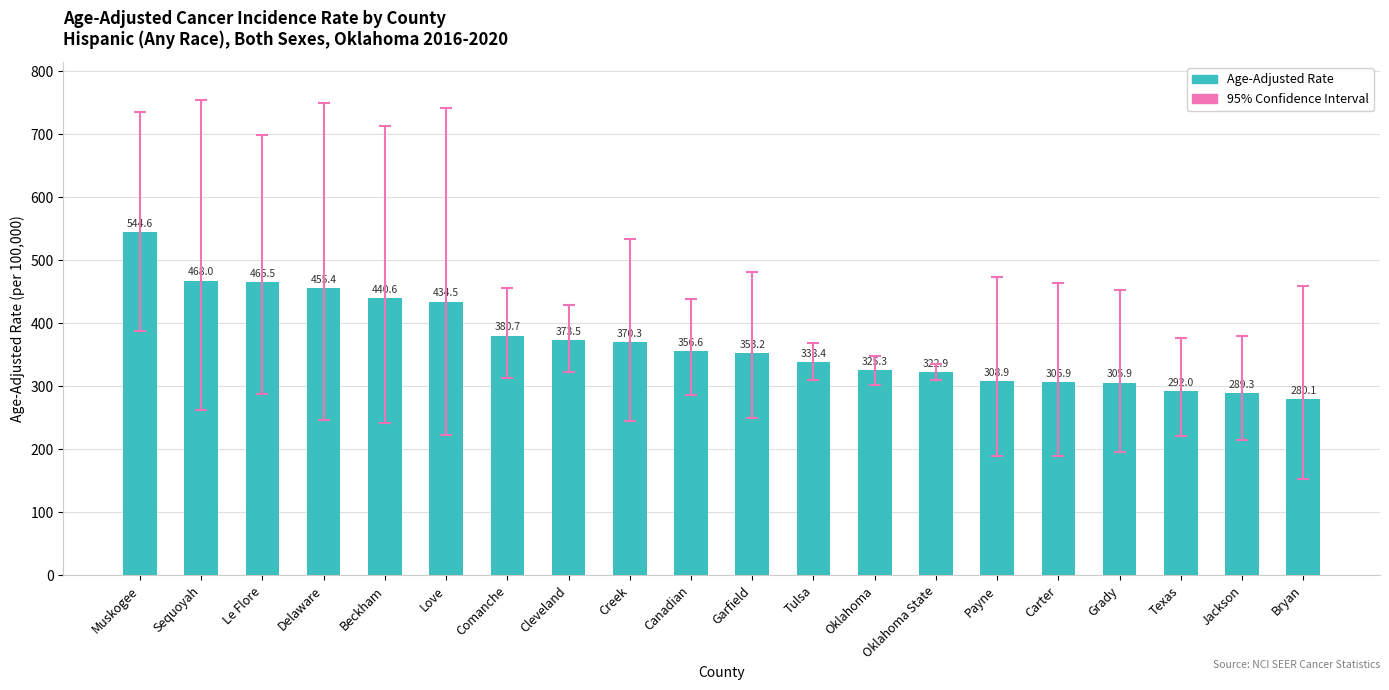

Reading left to right, extract all data points from this chart.

Muskogee=544.6	Sequoyah=468.0	Le Flore=465.5	Delaware=455.4	Beckham=440.6	Love=434.5	Comanche=380.7	Cleveland=373.5	Creek=370.3	Canadian=356.6	Garfield=353.2	Tulsa=338.4	Oklahoma=325.3	Oklahoma State=322.9	Payne=308.9	Carter=306.9	Grady=305.9	Texas=292.0	Jackson=289.3	Bryan=280.1